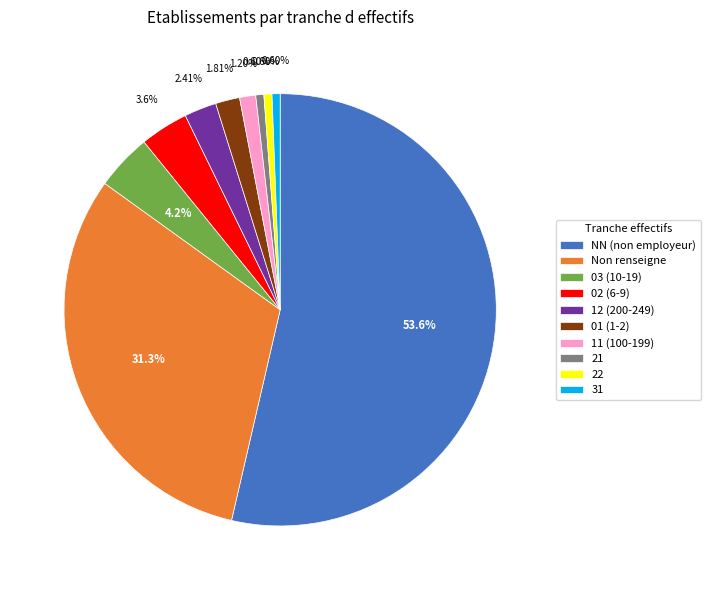

What is the majority slice?

NN (non employeur)